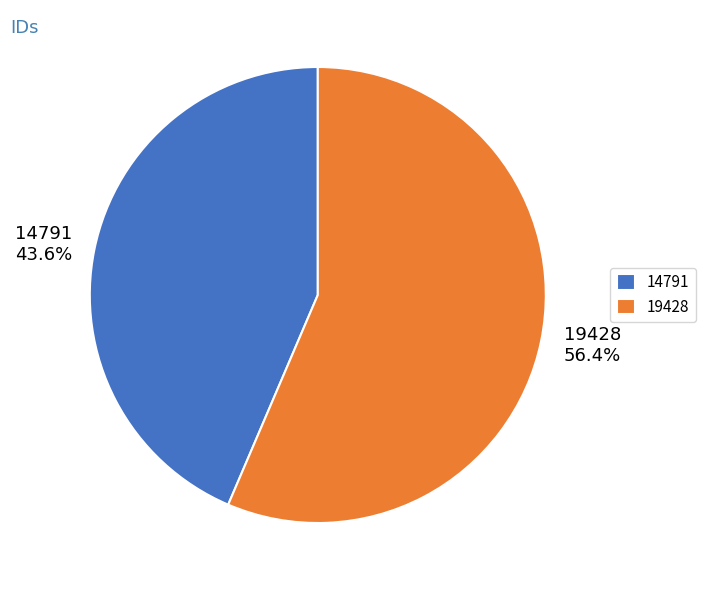

Do 14791 and 19428 together represent more than half of the pie?

Yes